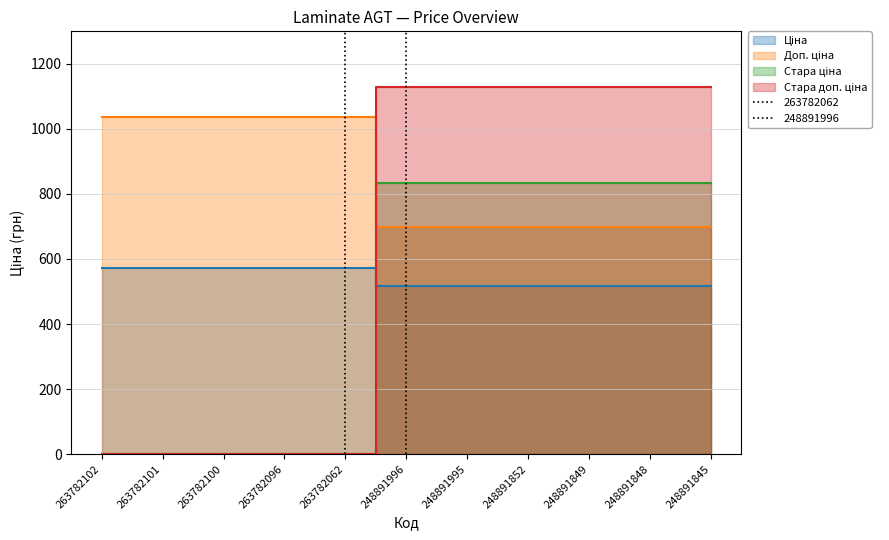

At how many categories does at least one series exceed 119?

11